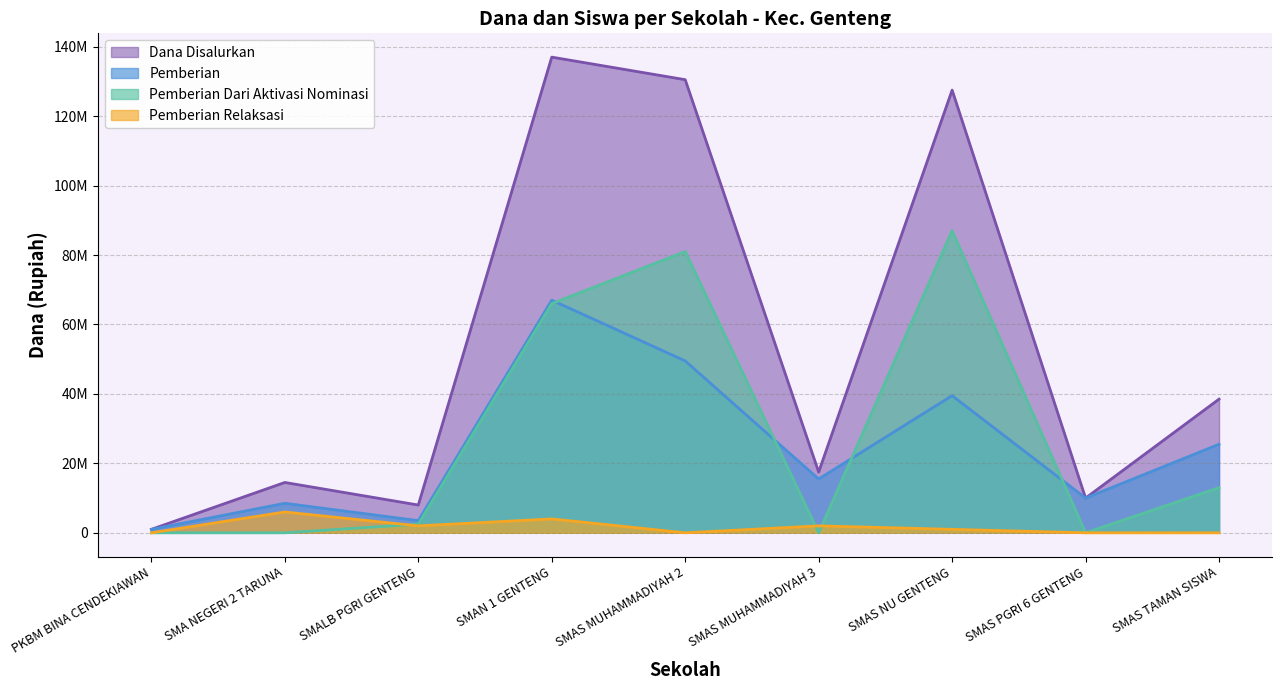

What is the highest value of the Pemberian Dari Aktivasi Nominasi series?

87000000